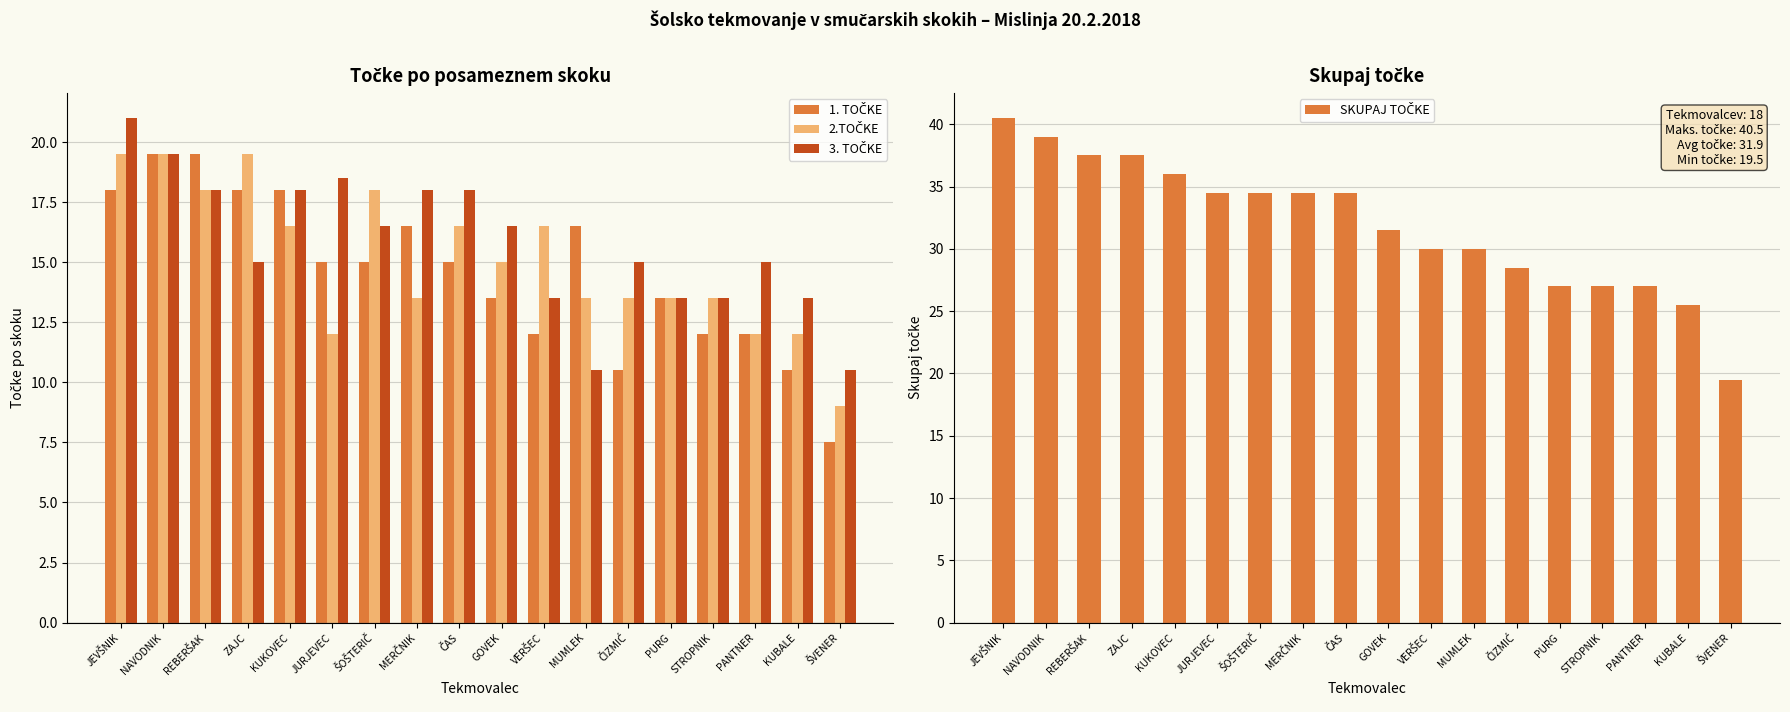

Which has a higher value, ŠOŠTERIČ or ČAS?

ŠOŠTERIČ